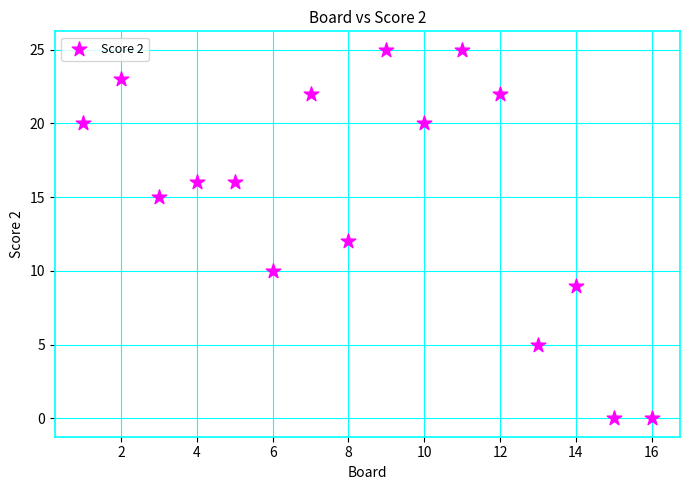

What is the range of X values (max minus min)?

15